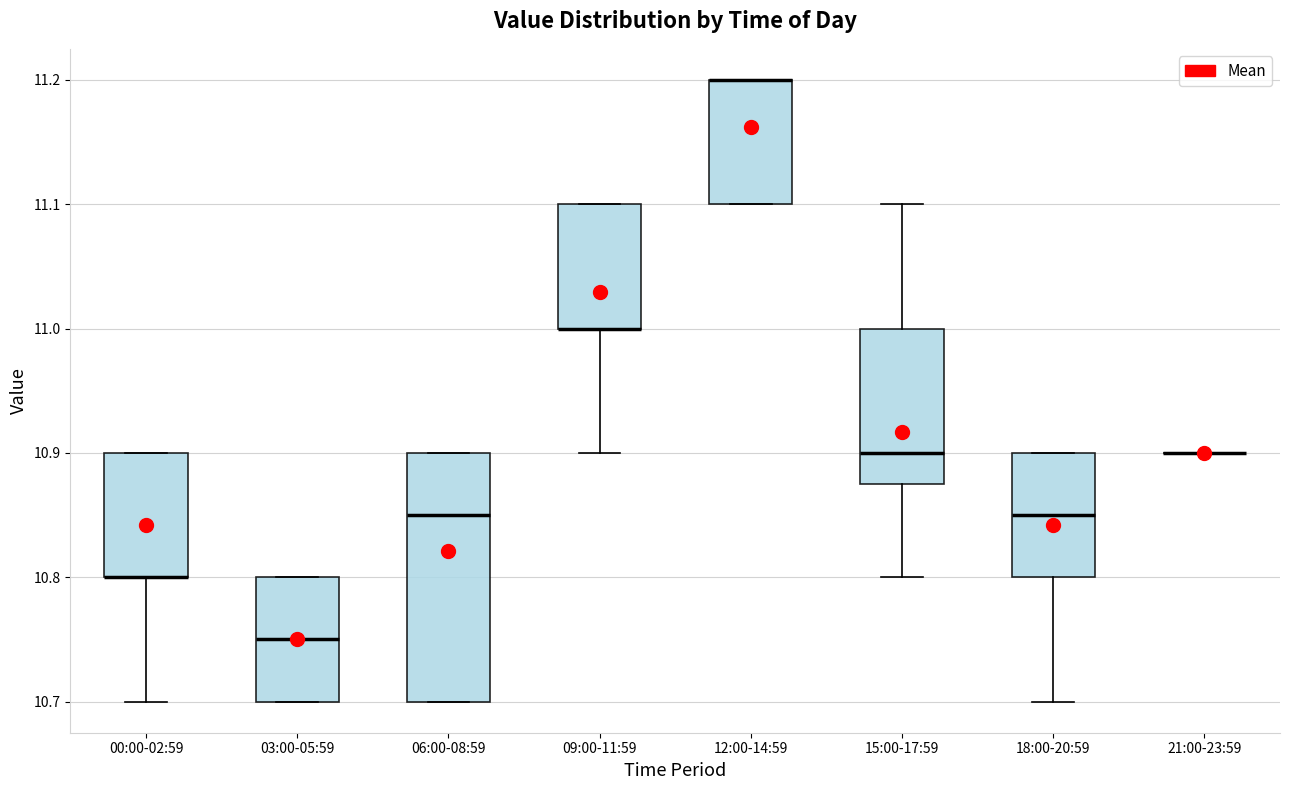

Where does the lower whisker of the box for 15:00-17:59 end on the y-axis? The values are not printed on the chart, so give them approximately, as read against the axis.

10.80